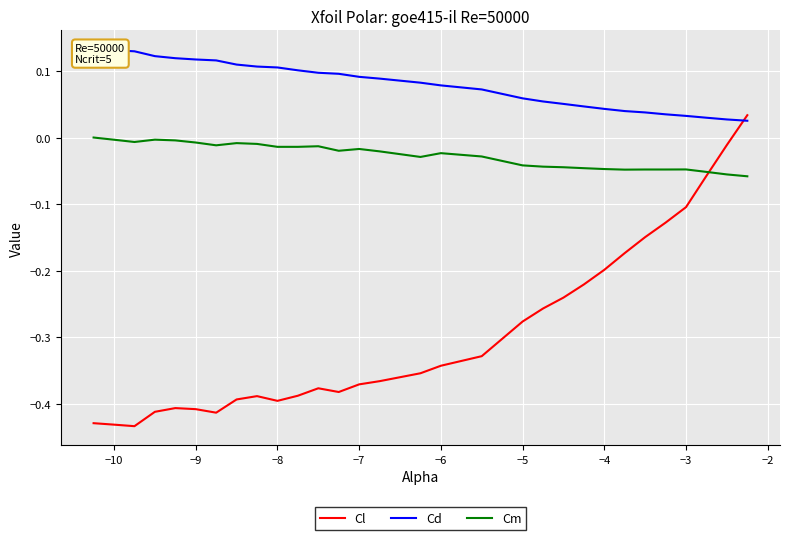

The Cl series shows -0.1 at −3. True or false?

True